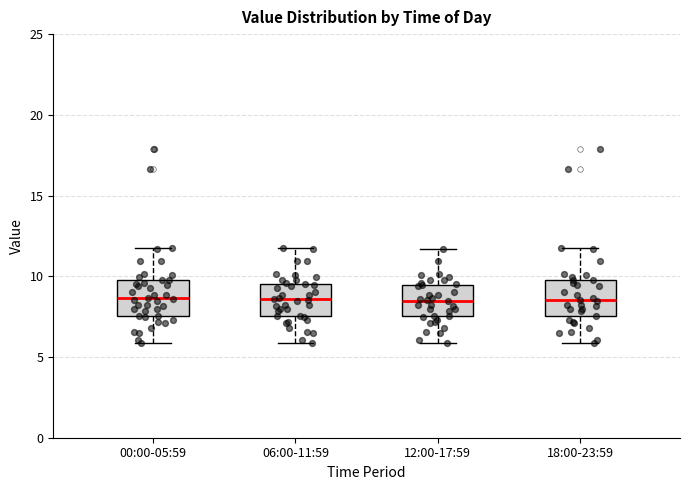

Reading left to right, read every box against the y-axis: the position of its median line, the range the box covers, and the ends of its whiskers. The values are not printed on the chart, so give them approximately, as read against the axis.

00:00-05:59: median 8.5, box 7.5 to 10.0, whiskers 6.0 to 12.0
06:00-11:59: median 8.5, box 7.5 to 9.5, whiskers 6.0 to 12.0
12:00-17:59: median 8.5, box 7.5 to 9.5, whiskers 6.0 to 11.5
18:00-23:59: median 8.5, box 7.5 to 10.0, whiskers 6.0 to 12.0